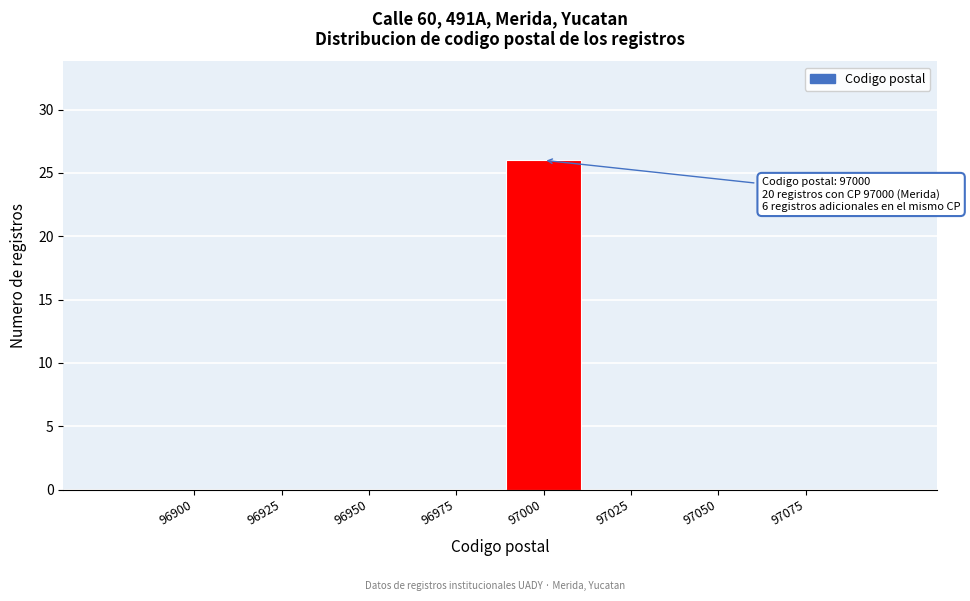

Reading right to left, extract all data points from this chart.

97075=0	97050=0	97025=0	97000=26	96975=0	96950=0	96925=0	96900=0